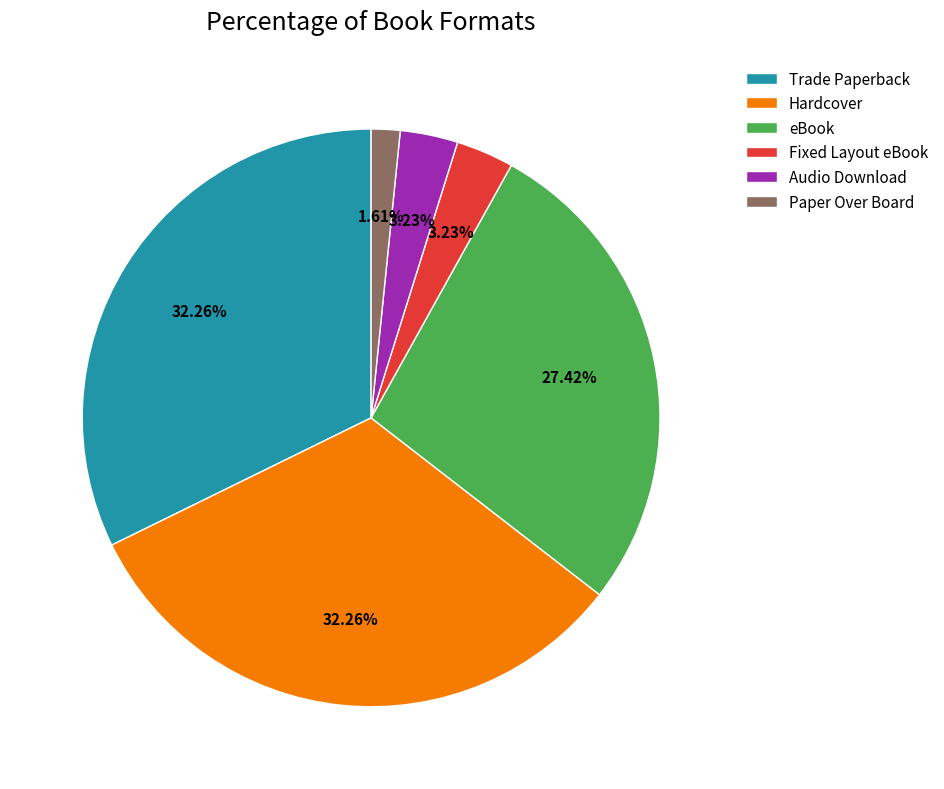

True or false: Paper Over Board accounts for 15% of the total.

False